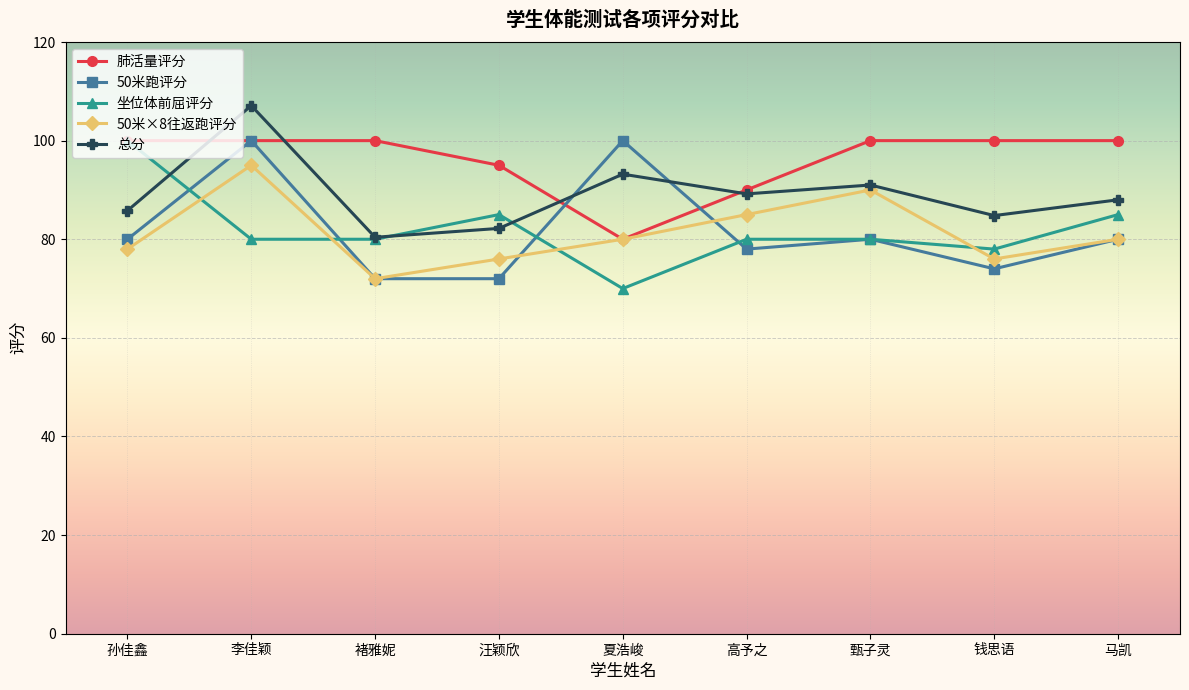

Which series changed the most between 汪颖欣 and 钱思语?

坐位体前屈评分